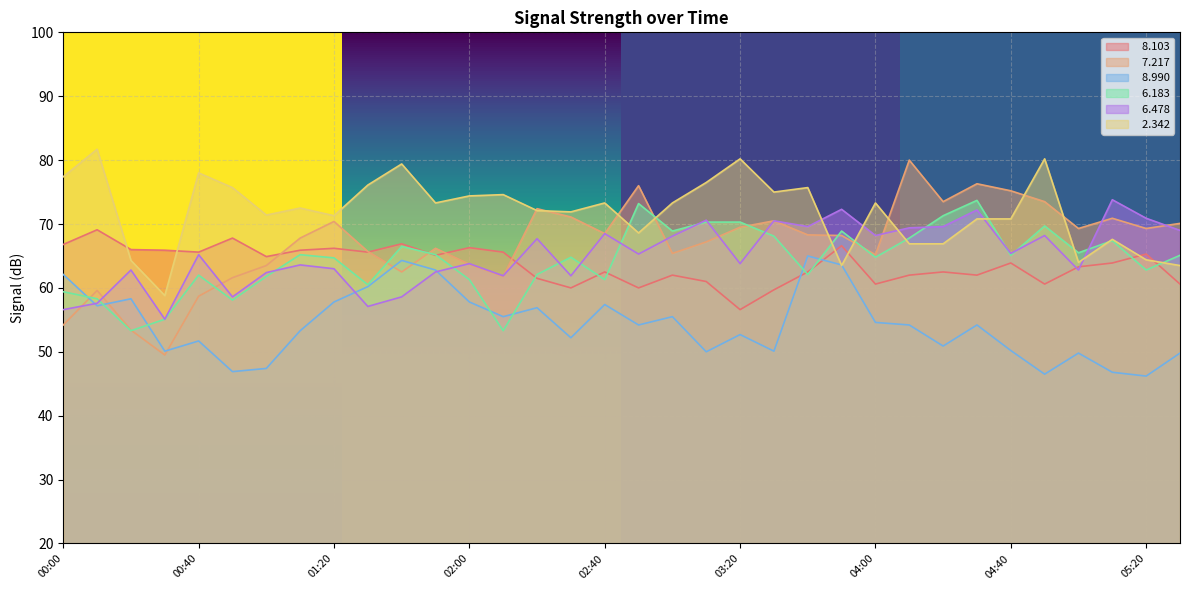

Is it true that   8.103 equals 17.4 at 04:00?

False